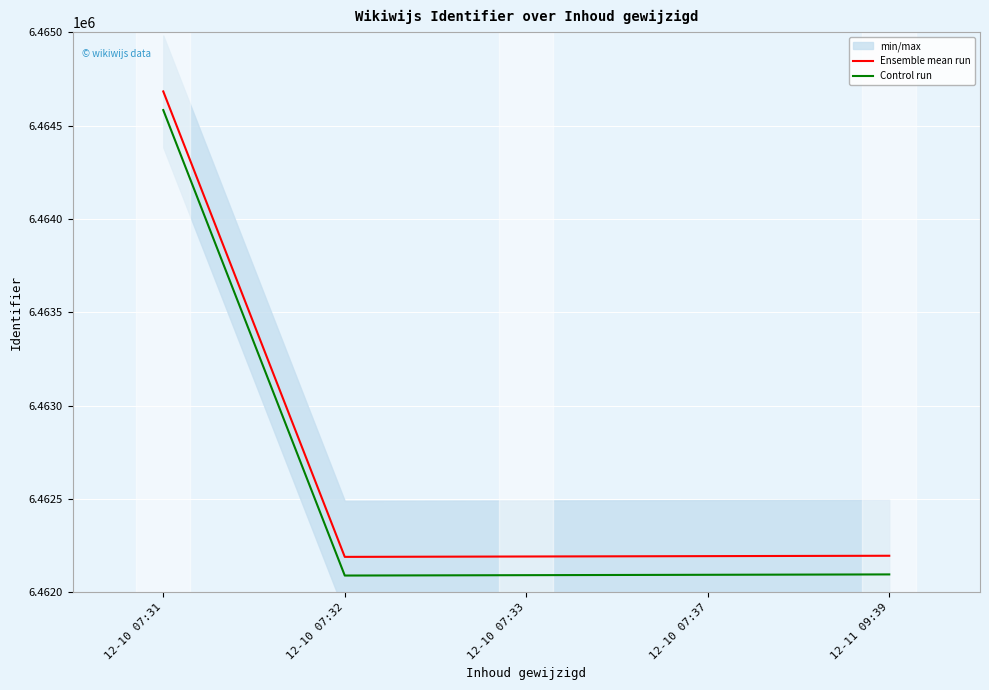

How many data points in Control run are less than 6462093?

2